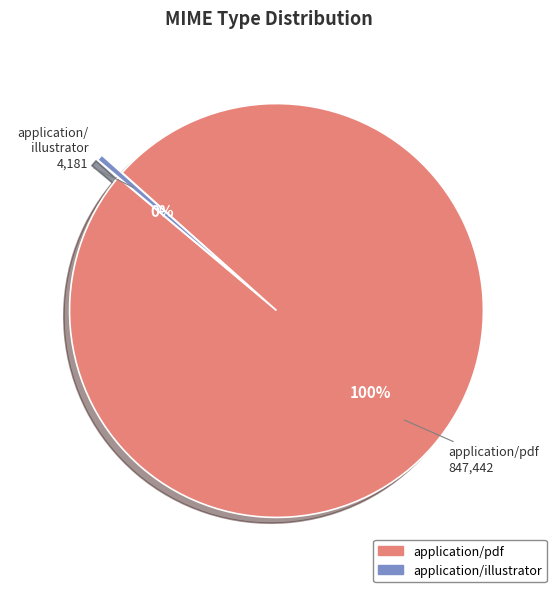

Count the number of slices in the pie.

2